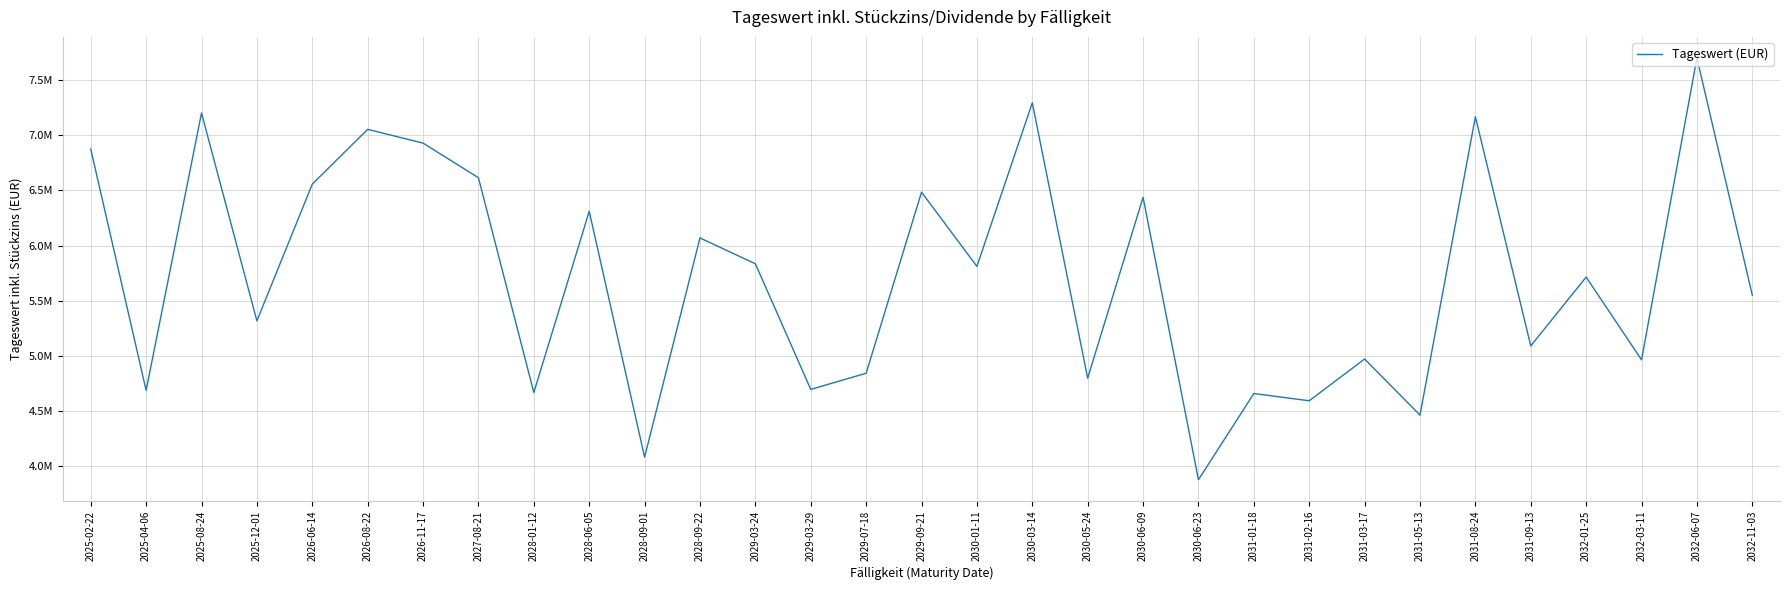

The chart shows a value of 1589242.1 at 2030-03-14. True or false?

False